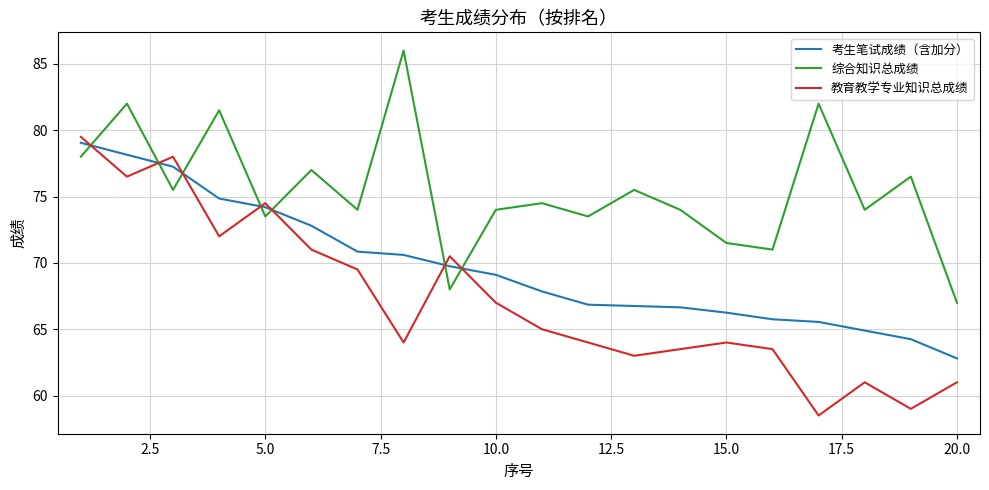

How many times do 综合知识总成绩 and 教育教学专业知识总成绩 cross each other?

7